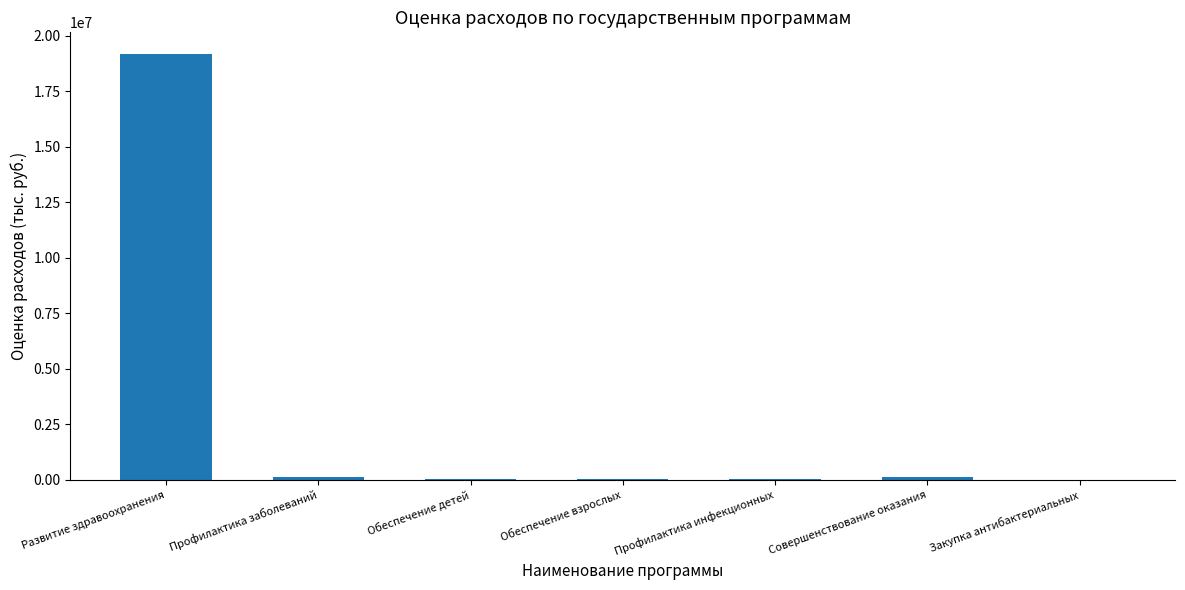

Which label corresponds to the largest value in the chart?

Развитие здравоохранения